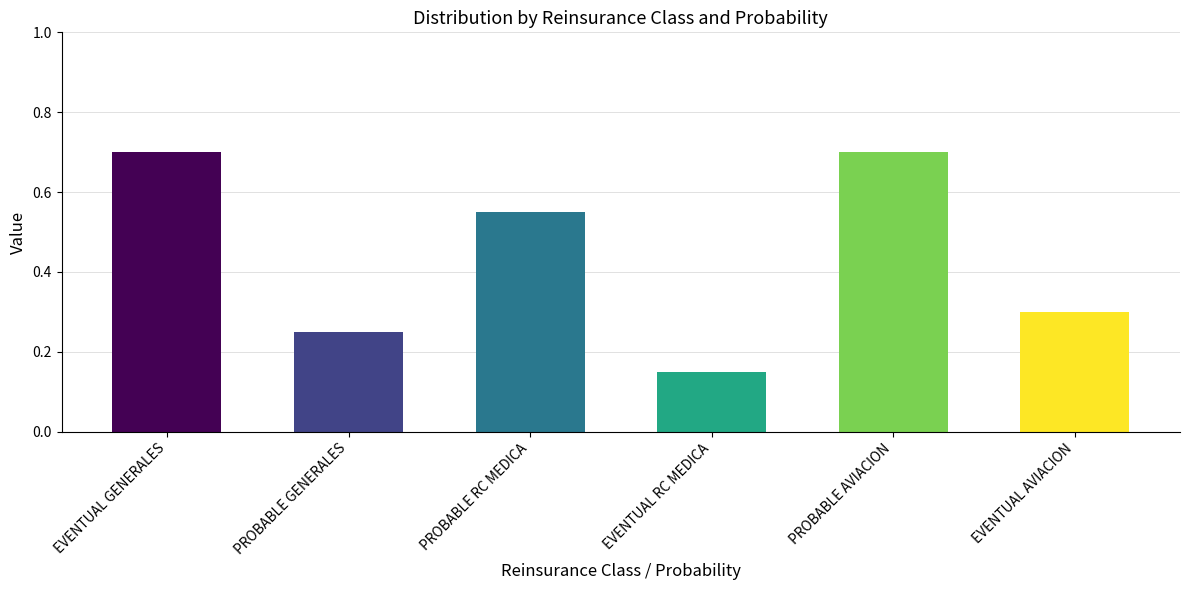

Count the values in the range 0 to 1.

6